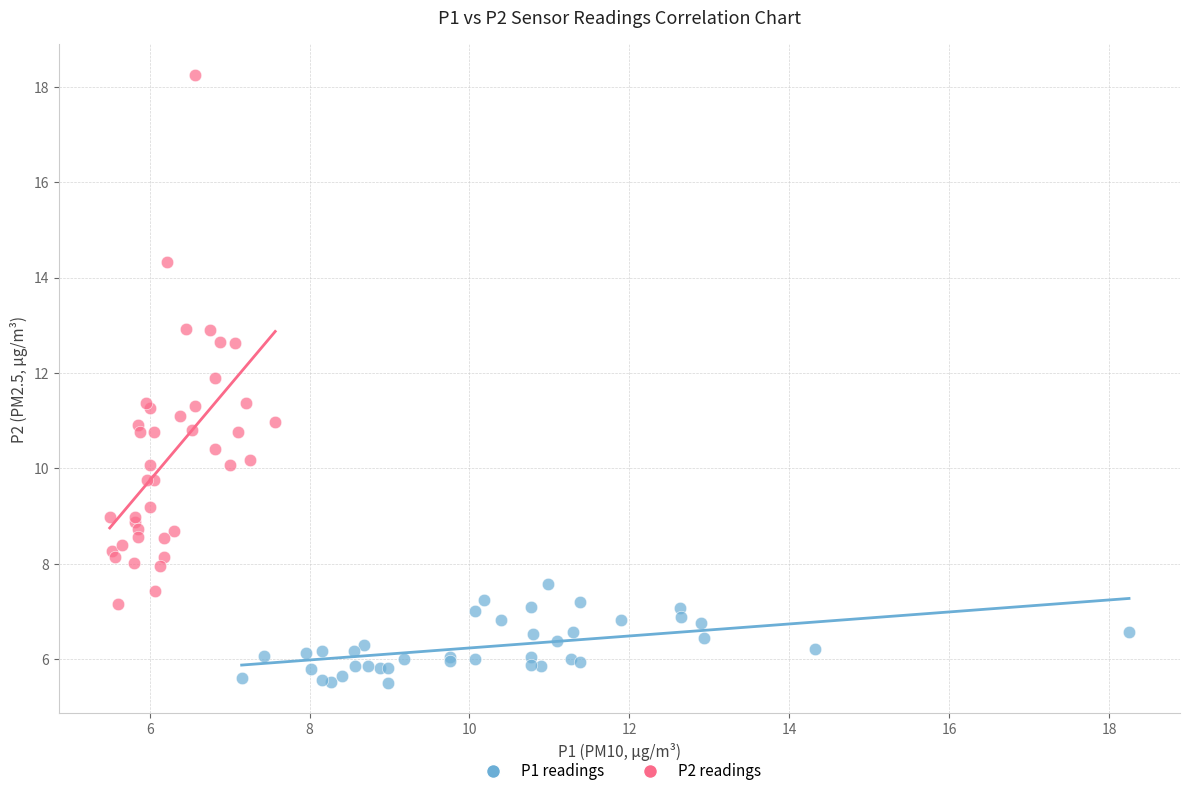

Which series contains the lowest Y value?

P1 readings